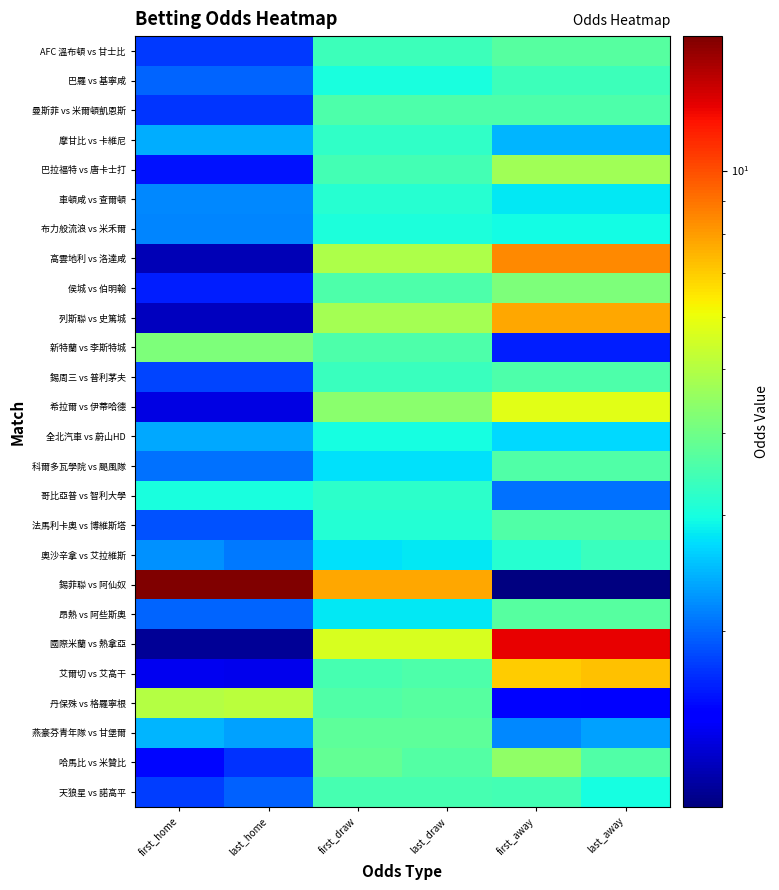

Reading left to right, extract all data points from this chart.

天狼星 vs 諾高平: first_home=1.8	last_home=1.9	first_draw=3.5	last_draw=3.5	first_away=3.5	last_away=3.0
哈馬比 vs 米贊比: first_home=1.5	last_home=1.7	first_draw=3.9	last_draw=3.6	first_away=4.5	last_away=3.6
燕豪芬青年隊 vs 甘堡爾: first_home=2.5	last_home=2.3	first_draw=3.8	last_draw=3.8	first_away=2.2	last_away=2.3
丹保殊 vs 格羅寧根: first_home=5.0	last_home=5.1	first_draw=3.6	last_draw=3.7	first_away=1.5	last_away=1.5
艾爾切 vs 艾高干: first_home=1.4	last_home=1.4	first_draw=3.5	last_draw=3.5	first_away=7.0	last_away=7.2
國際米蘭 vs 熱拿亞: first_home=1.1	last_home=1.1	first_draw=5.6	last_draw=5.6	first_away=12.5	last_away=12.5
昂熱 vs 阿些斯奧: first_home=2.0	last_home=2.0	first_draw=2.8	last_draw=2.8	first_away=3.7	last_away=3.7
錫菲聯 vs 阿仙奴: first_home=16.0	last_home=16.0	first_draw=7.8	last_draw=7.8	first_away=1.1	last_away=1.1
奧沙辛拿 vs 艾拉維斯: first_home=2.2	last_home=2.1	first_draw=2.7	last_draw=2.8	first_away=3.1	last_away=3.4
法馬利卡奧 vs 博維斯塔: first_home=1.9	last_home=1.9	first_draw=3.1	last_draw=3.1	first_away=3.6	last_away=3.6
哥比亞普 vs 智利大學: first_home=3.0	last_home=3.0	first_draw=3.2	last_draw=3.2	first_away=2.0	last_away=2.0
科爾多瓦學院 vs 颶風隊: first_home=2.0	last_home=2.0	first_draw=2.7	last_draw=2.7	first_away=3.6	last_away=3.6
全北汽車 vs 蔚山HD: first_home=2.4	last_home=2.4	first_draw=3.0	last_draw=3.0	first_away=2.7	last_away=2.7
希拉爾 vs 伊蒂哈德: first_home=1.4	last_home=1.4	first_draw=4.3	last_draw=4.3	first_away=5.8	last_away=5.8
錫周三 vs 普利茅夫: first_home=1.8	last_home=1.8	first_draw=3.4	last_draw=3.4	first_away=3.5	last_away=3.5
新特蘭 vs 李斯特城: first_home=4.2	last_home=4.2	first_draw=3.5	last_draw=3.5	first_away=1.6	last_away=1.6
列斯聯 vs 史篤城: first_home=1.3	last_home=1.3	first_draw=4.8	last_draw=4.8	first_away=7.8	last_away=7.8
侯城 vs 伯明翰: first_home=1.6	last_home=1.6	first_draw=3.5	last_draw=3.5	first_away=4.2	last_away=4.2
高雲地利 vs 洛達咸: first_home=1.2	last_home=1.2	first_draw=4.9	last_draw=4.9	first_away=8.5	last_away=8.5
布力般流浪 vs 米禾爾: first_home=2.1	last_home=2.1	first_draw=3.0	last_draw=3.0	first_away=2.9	last_away=2.9
車頓咸 vs 查爾頓: first_home=2.2	last_home=2.2	first_draw=3.1	last_draw=3.1	first_away=2.8	last_away=2.8
巴拉福特 vs 唐卡士打: first_home=1.6	last_home=1.6	first_draw=3.5	last_draw=3.5	first_away=4.7	last_away=4.7
摩甘比 vs 卡維尼: first_home=2.4	last_home=2.4	first_draw=3.2	last_draw=3.2	first_away=2.4	last_away=2.4
曼斯菲 vs 米爾頓凱恩斯: first_home=1.8	last_home=1.8	first_draw=3.5	last_draw=3.5	first_away=3.5	last_away=3.5
巴羅 vs 基寧咸: first_home=2.0	last_home=2.0	first_draw=3.0	last_draw=3.0	first_away=3.4	last_away=3.4
AFC 溫布頓 vs 甘士比: first_home=1.8	last_home=1.8	first_draw=3.4	last_draw=3.4	first_away=3.7	last_away=3.7